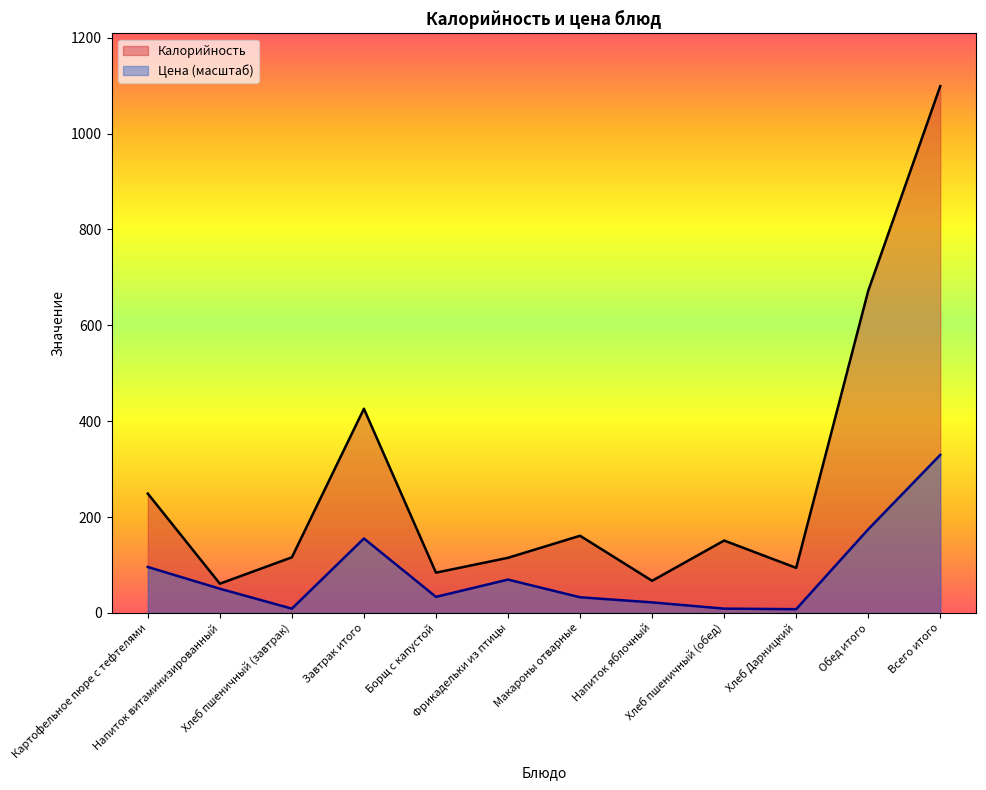

The Калорийность series shows 66.4 at Фрикадельки из птицы. True or false?

False